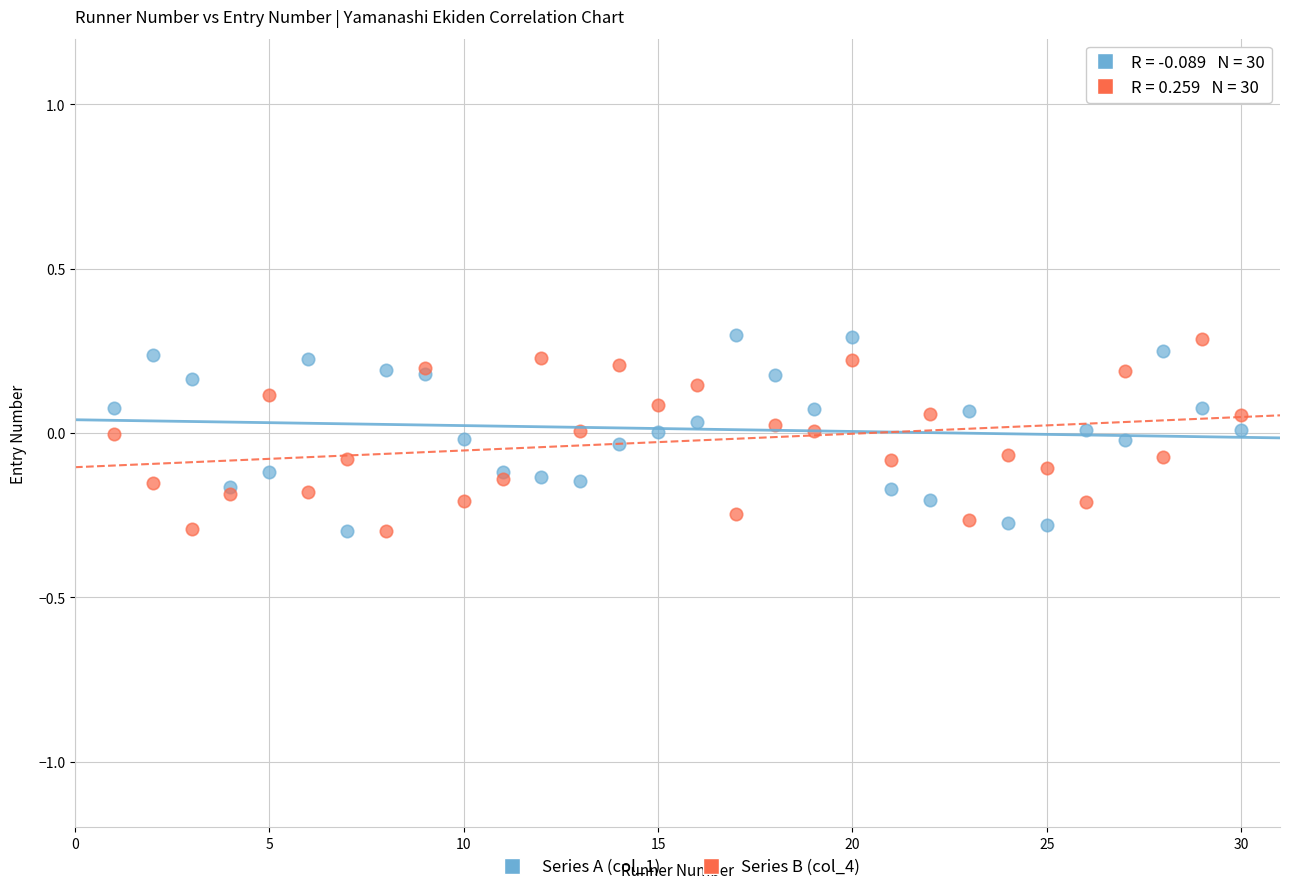

What is the X range (max minus min) for the scatter plot?

29.0